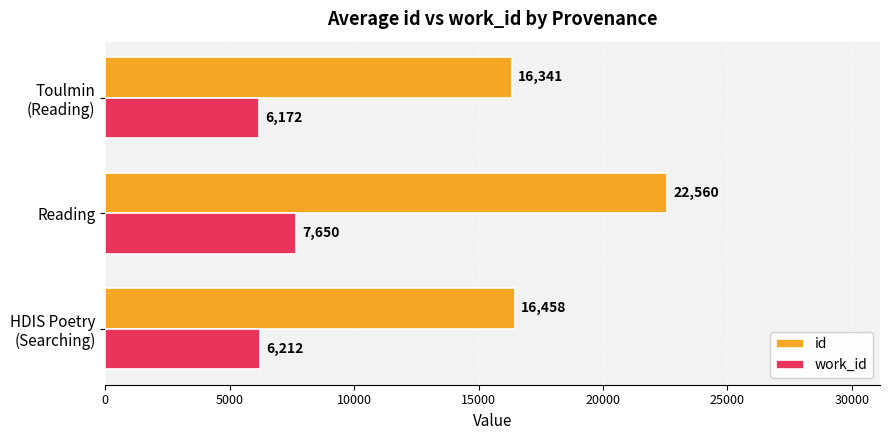

At which category is the sum across all series the highest?

Reading